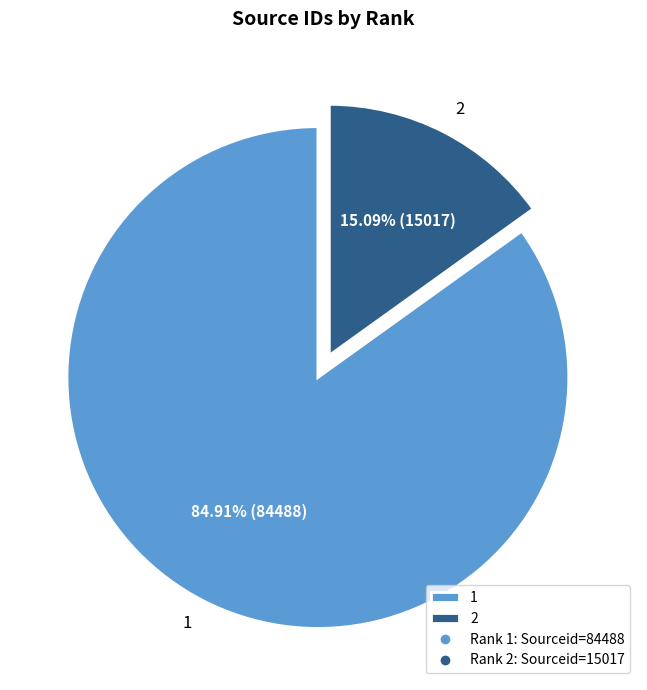

What is the ratio of the value at 1 to the value at 2?

5.6